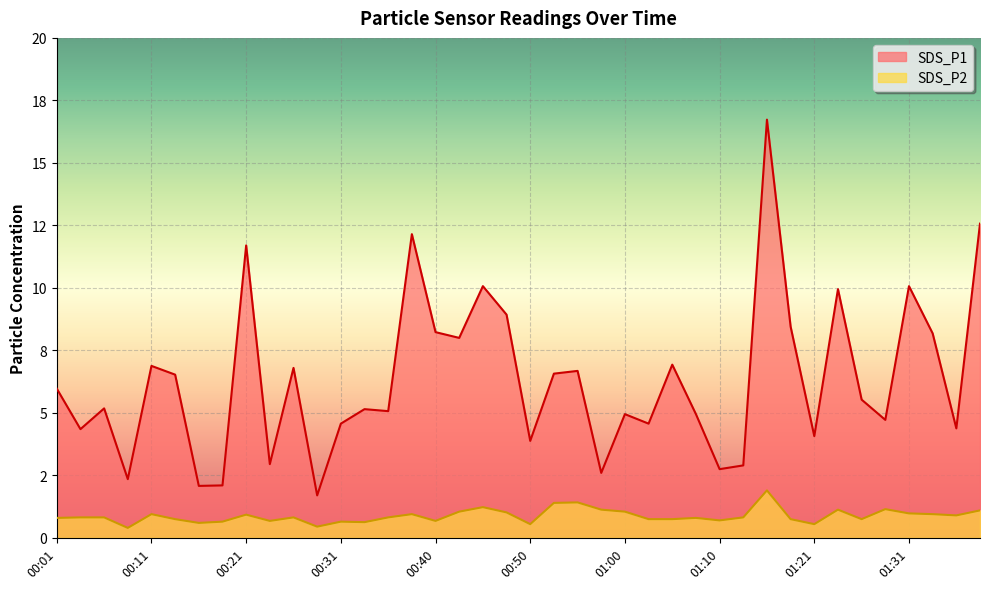

What is the label of the 16th point from the left?

00:38